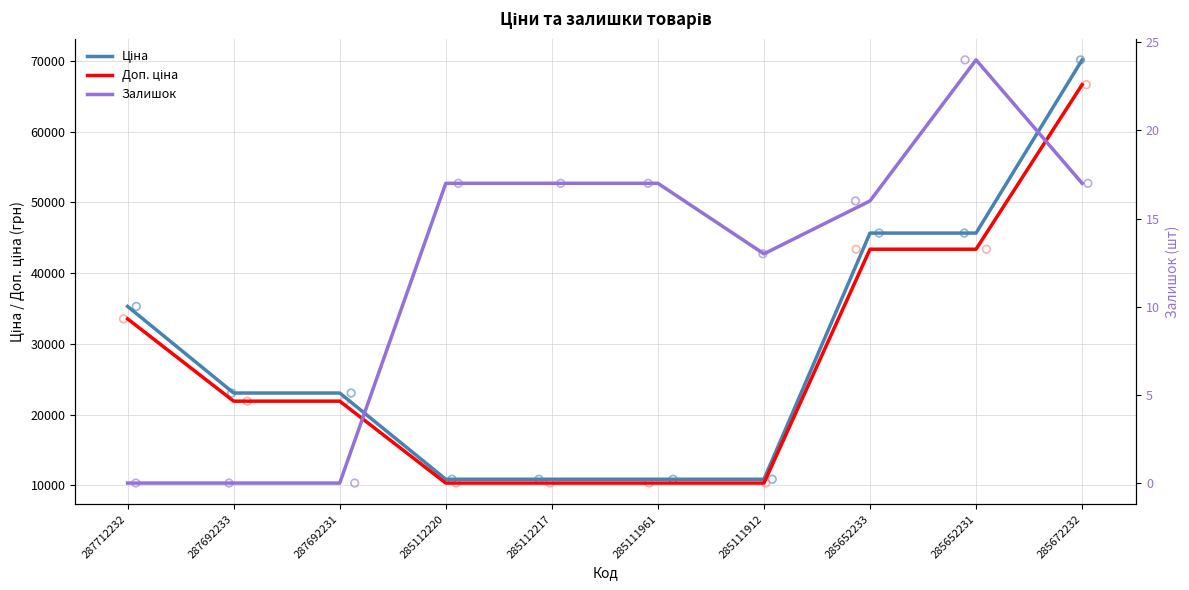

Which series contains the lowest Y value?

Залишок